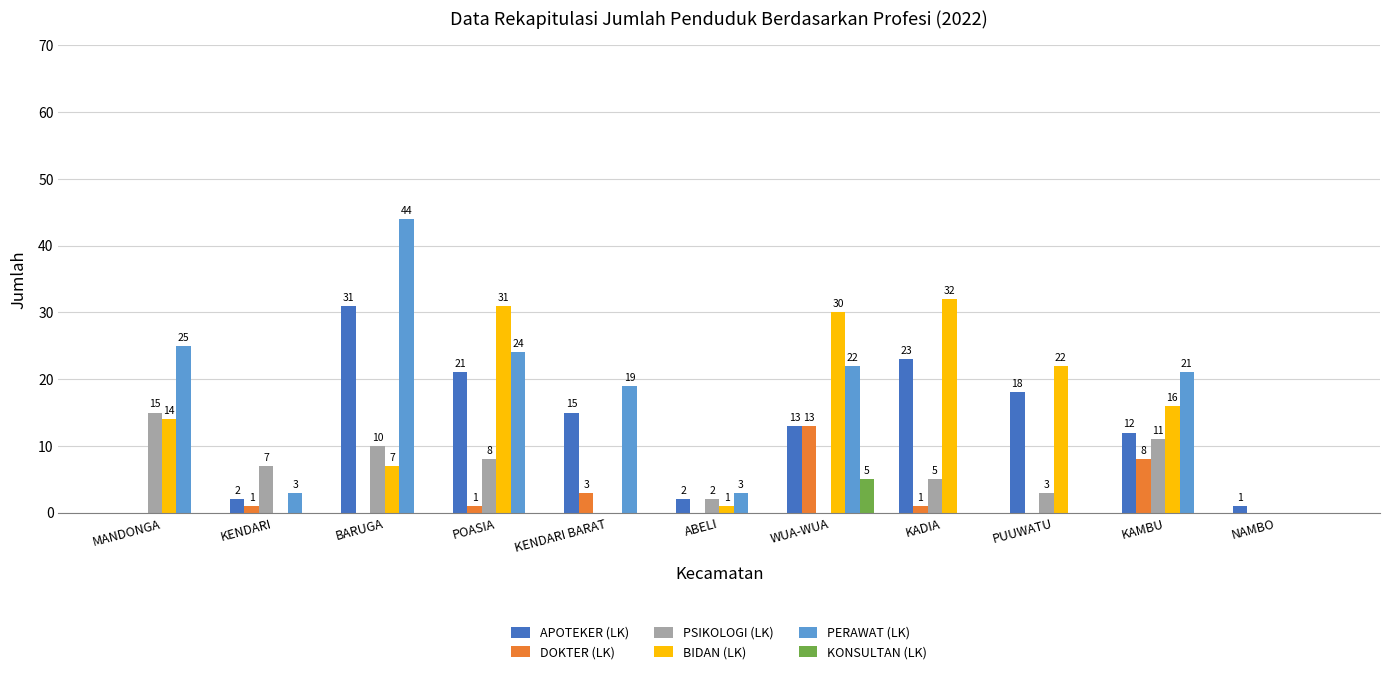

The value of KONSULTAN (LK) at KADIA is -3. True or false?

False